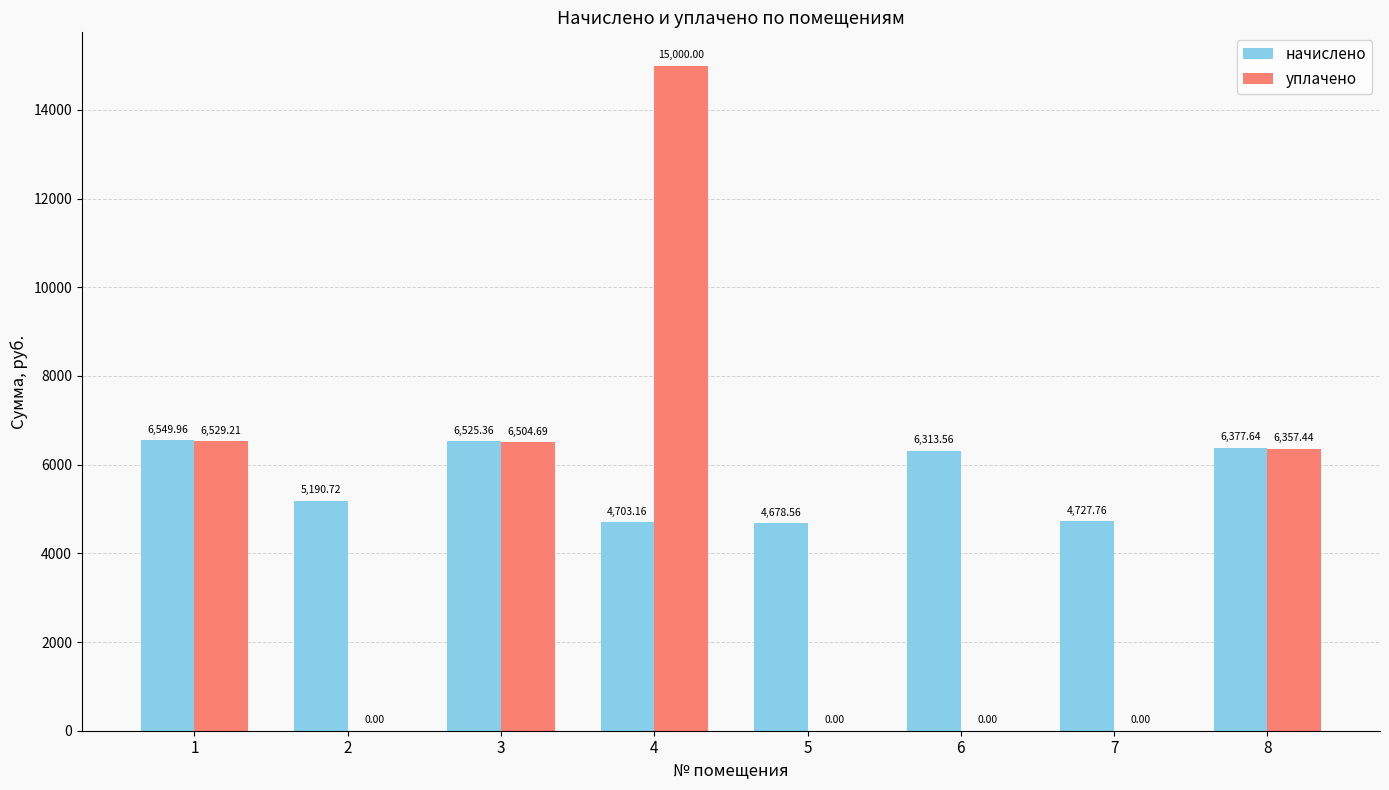

What is the greatest value displayed?

15000.0